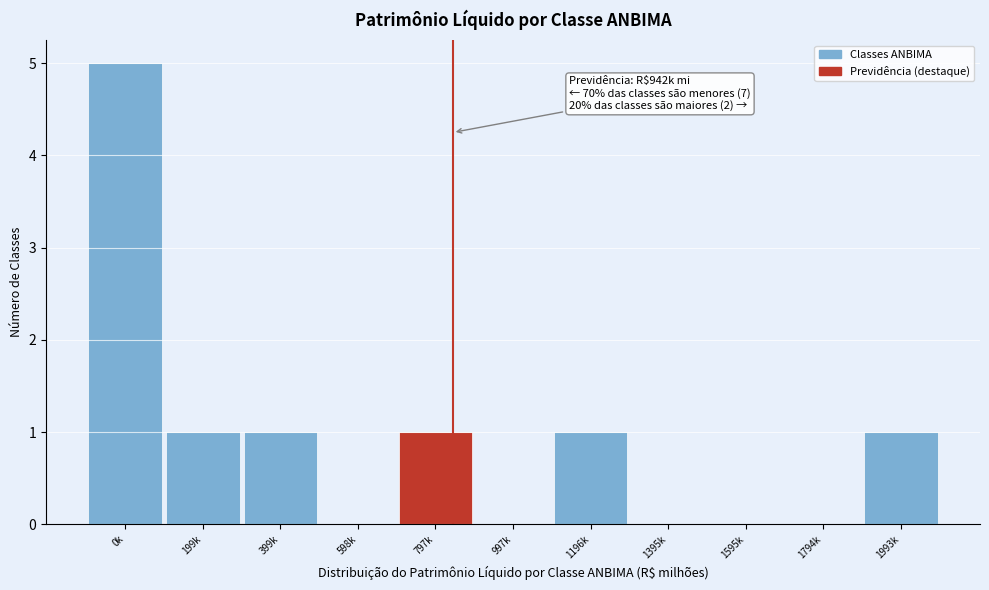

Reading left to right, transcribe all the data shown in this chart.

0k=5	199k=1	399k=1	598k=0	797k=1	997k=0	1196k=1	1395k=0	1595k=0	1794k=0	1993k=1